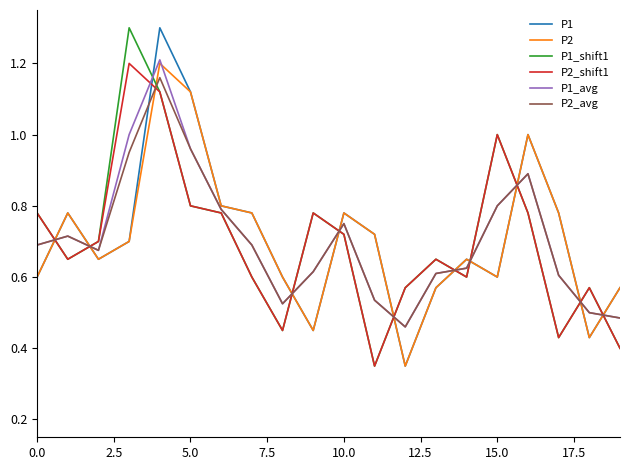

How many lines are shown in the chart?

6